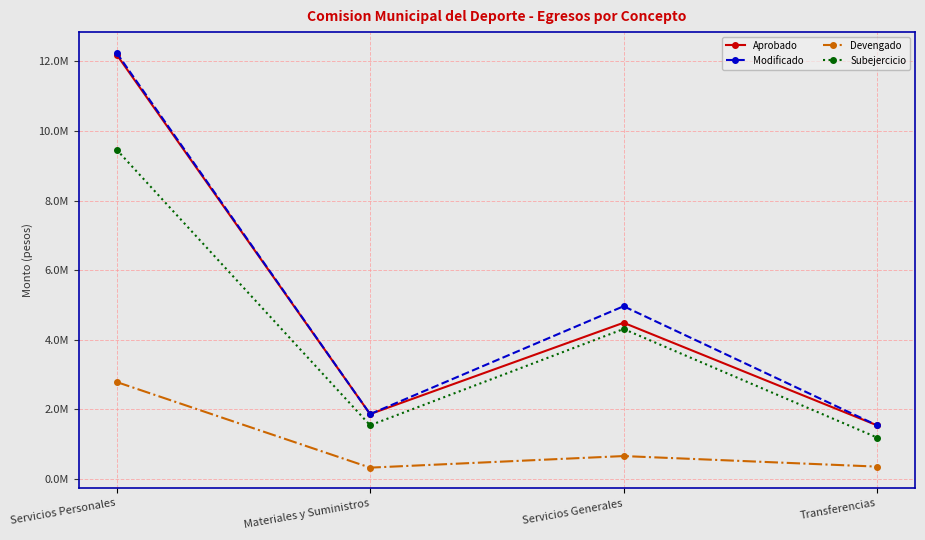

Which series has the largest total across all categories?

Modificado